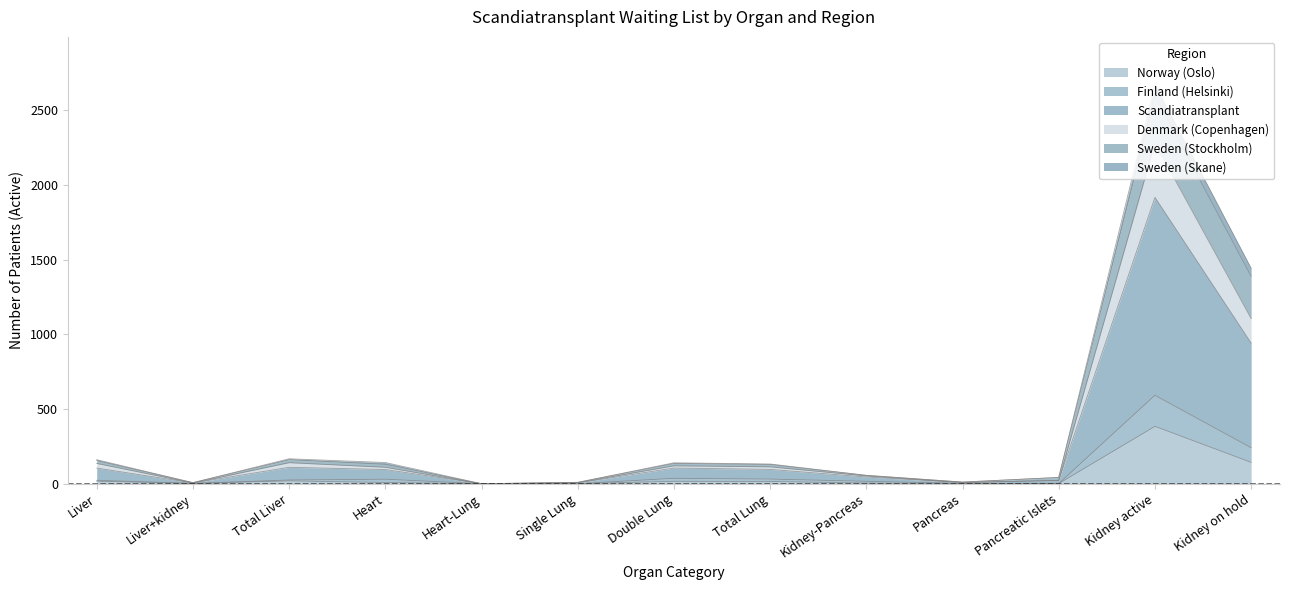

Which category has the highest value in the Norway (Oslo) series?

Kidney active